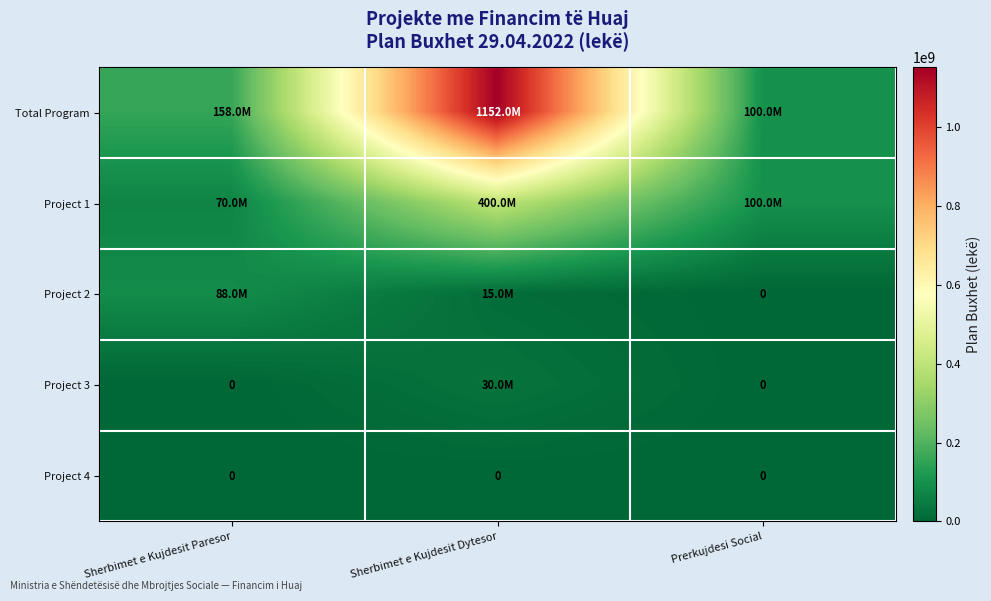

The value of Project 4 at Sherbimet e Kujdesit Dytesor is 0. True or false?

True